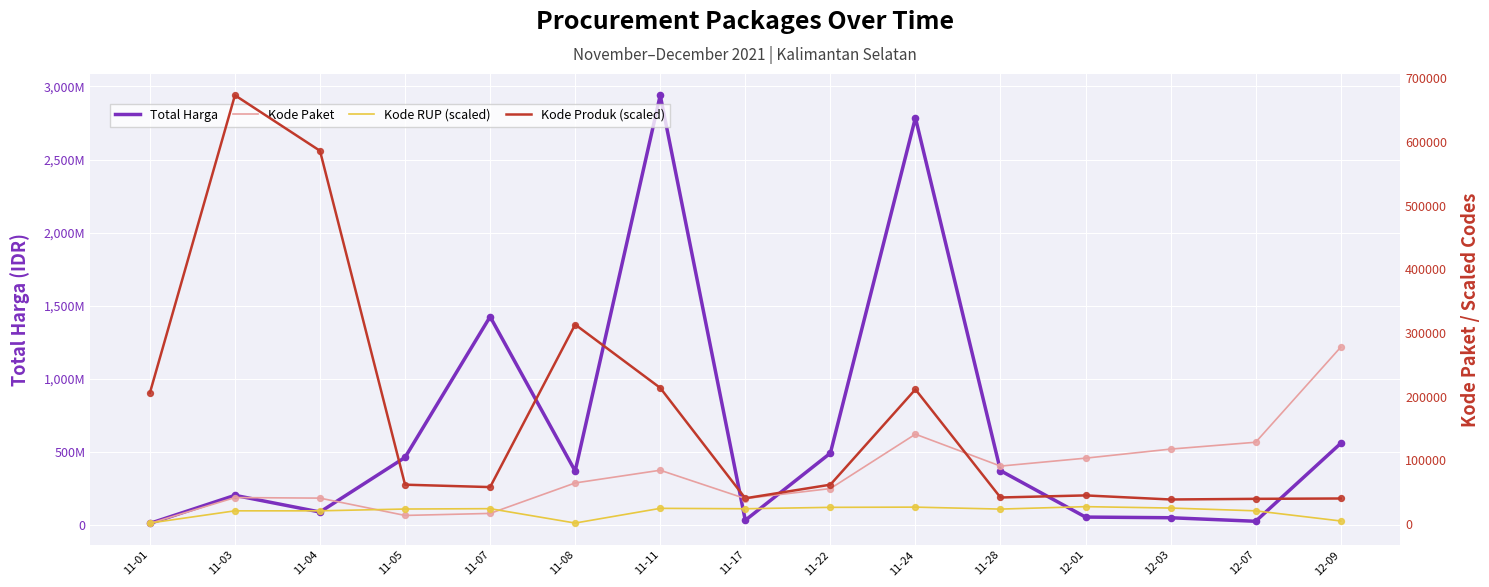

At how many categories does at least one series exceed 1707113300?

2